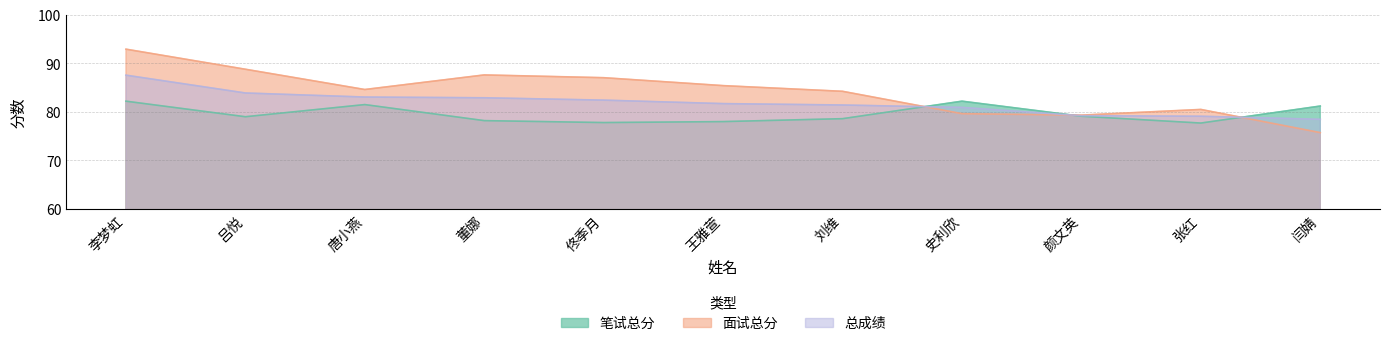

Reading left to right, list all the values displayed in this chart.

笔试总分: 李梦虹=82.2	吕悦=79.0	唐小燕=81.5	董娜=78.2	佟季月=77.8	王雅萱=78.0	刘维=78.6	史利欣=82.2	颜文英=79.1	张红=77.7	闫婧=81.2
面试总分: 李梦虹=92.9	吕悦=88.8	唐小燕=84.6	董娜=87.6	佟季月=87.0	王雅萱=85.4	刘维=84.2	史利欣=79.6	颜文英=79.3	张红=80.5	闫婧=75.7
总成绩: 李梦虹=87.5	吕悦=83.9	唐小燕=83.0	董娜=82.9	佟季月=82.4	王雅萱=81.7	刘维=81.4	史利欣=80.9	颜文英=79.2	张红=79.1	闫婧=78.5